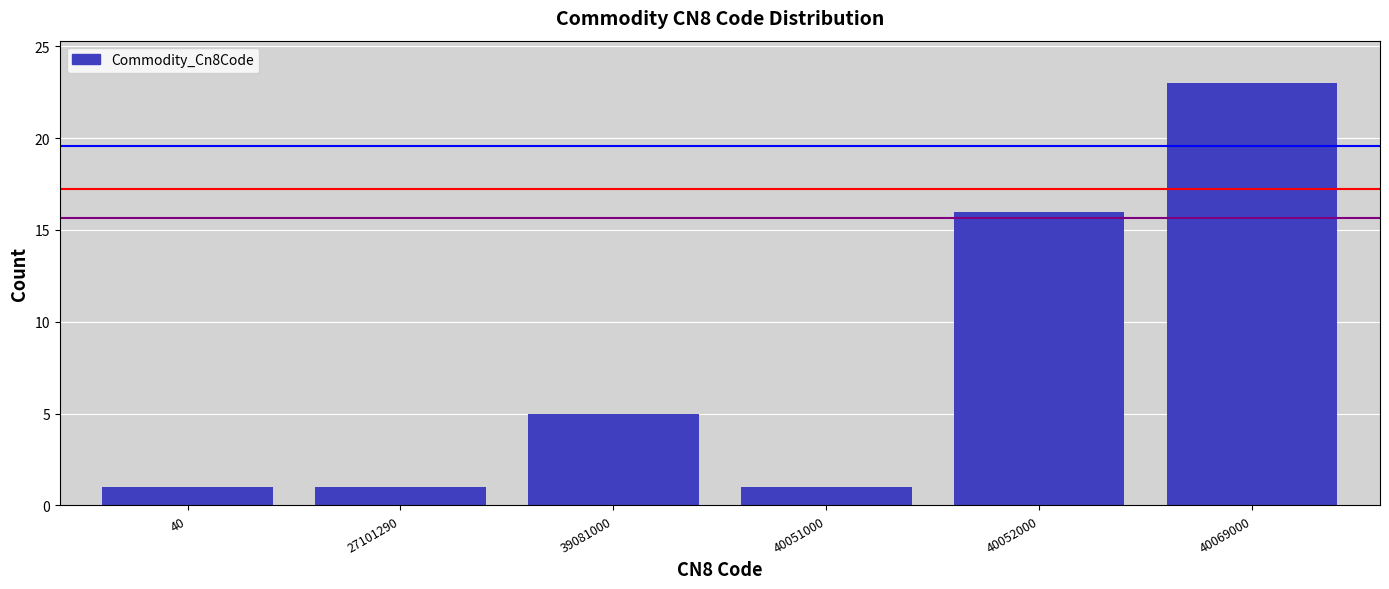

Reading left to right, transcribe all the data shown in this chart.

1	1	5	1	16	23